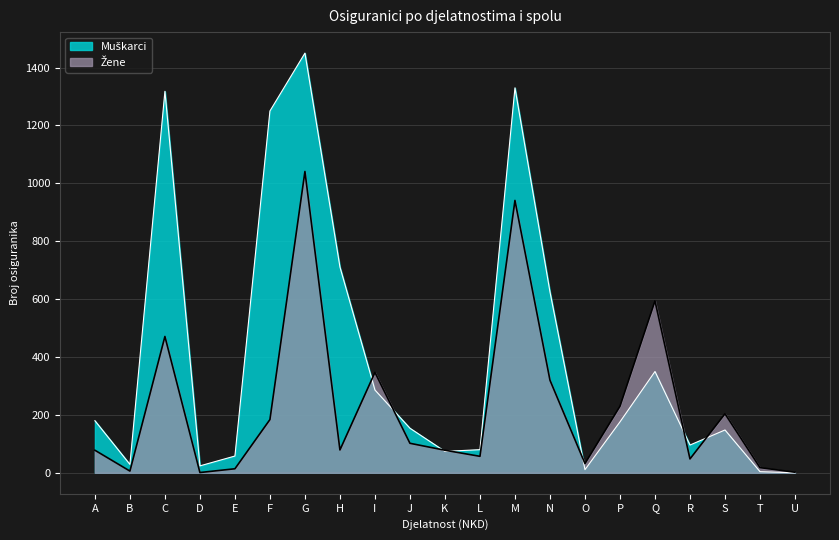

In Žene, how many points are higher than both neighbors (excluding endpoints)?

6